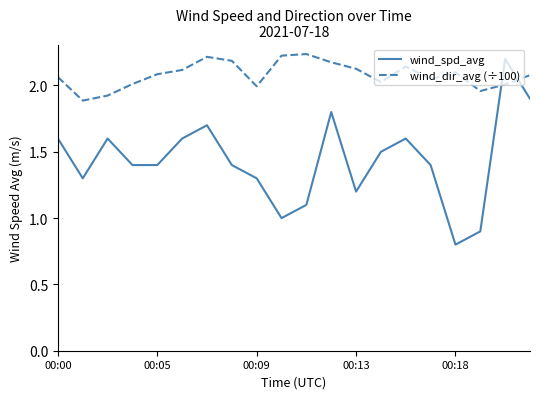

List the series in order of their overall mean, lowest first.

wind_spd_avg, wind_dir_avg (÷100)